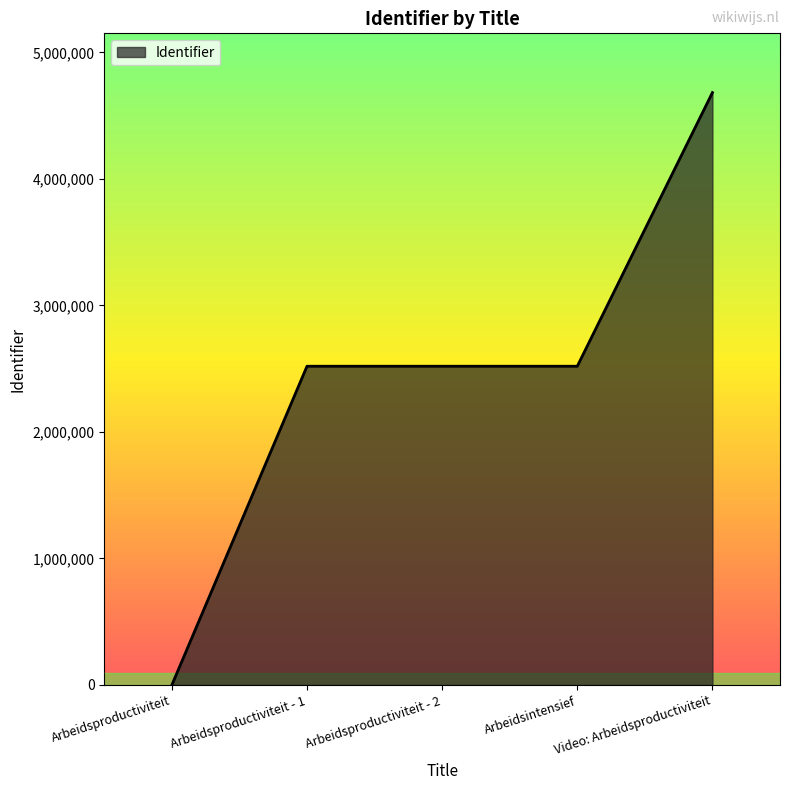

What is the ratio of the value at Arbeidsintensief to the value at Arbeidsproductiviteit - 1?

1.0